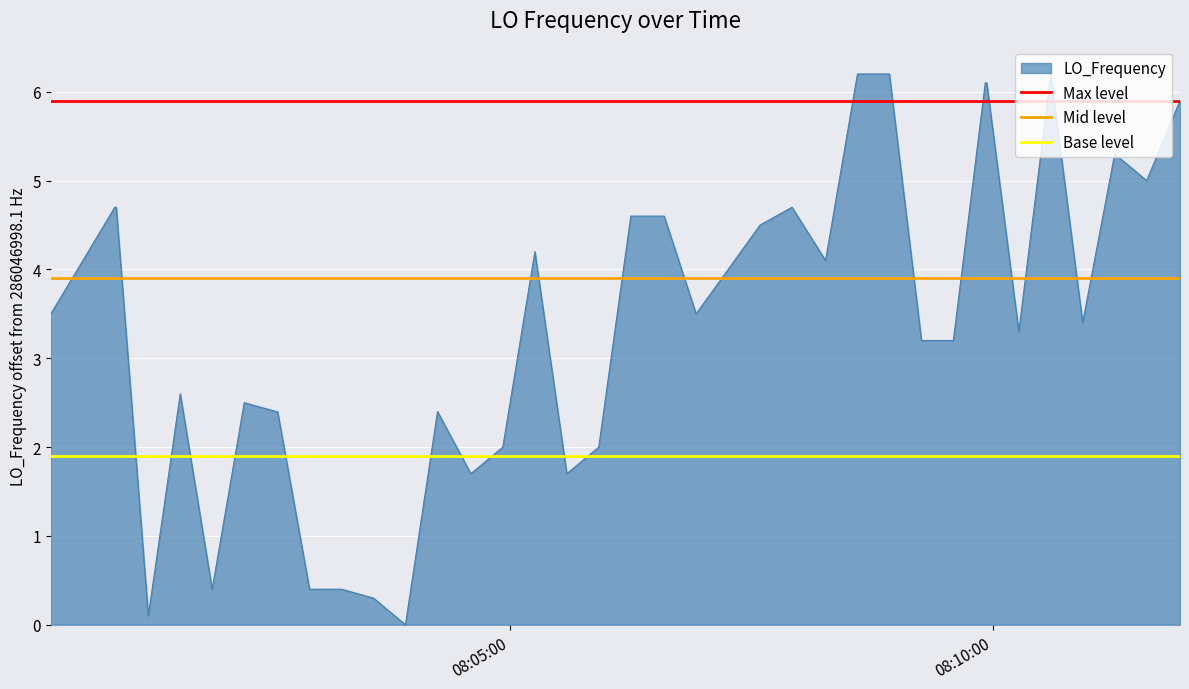

What is the highest value of the LO_Frequency series?

6.2